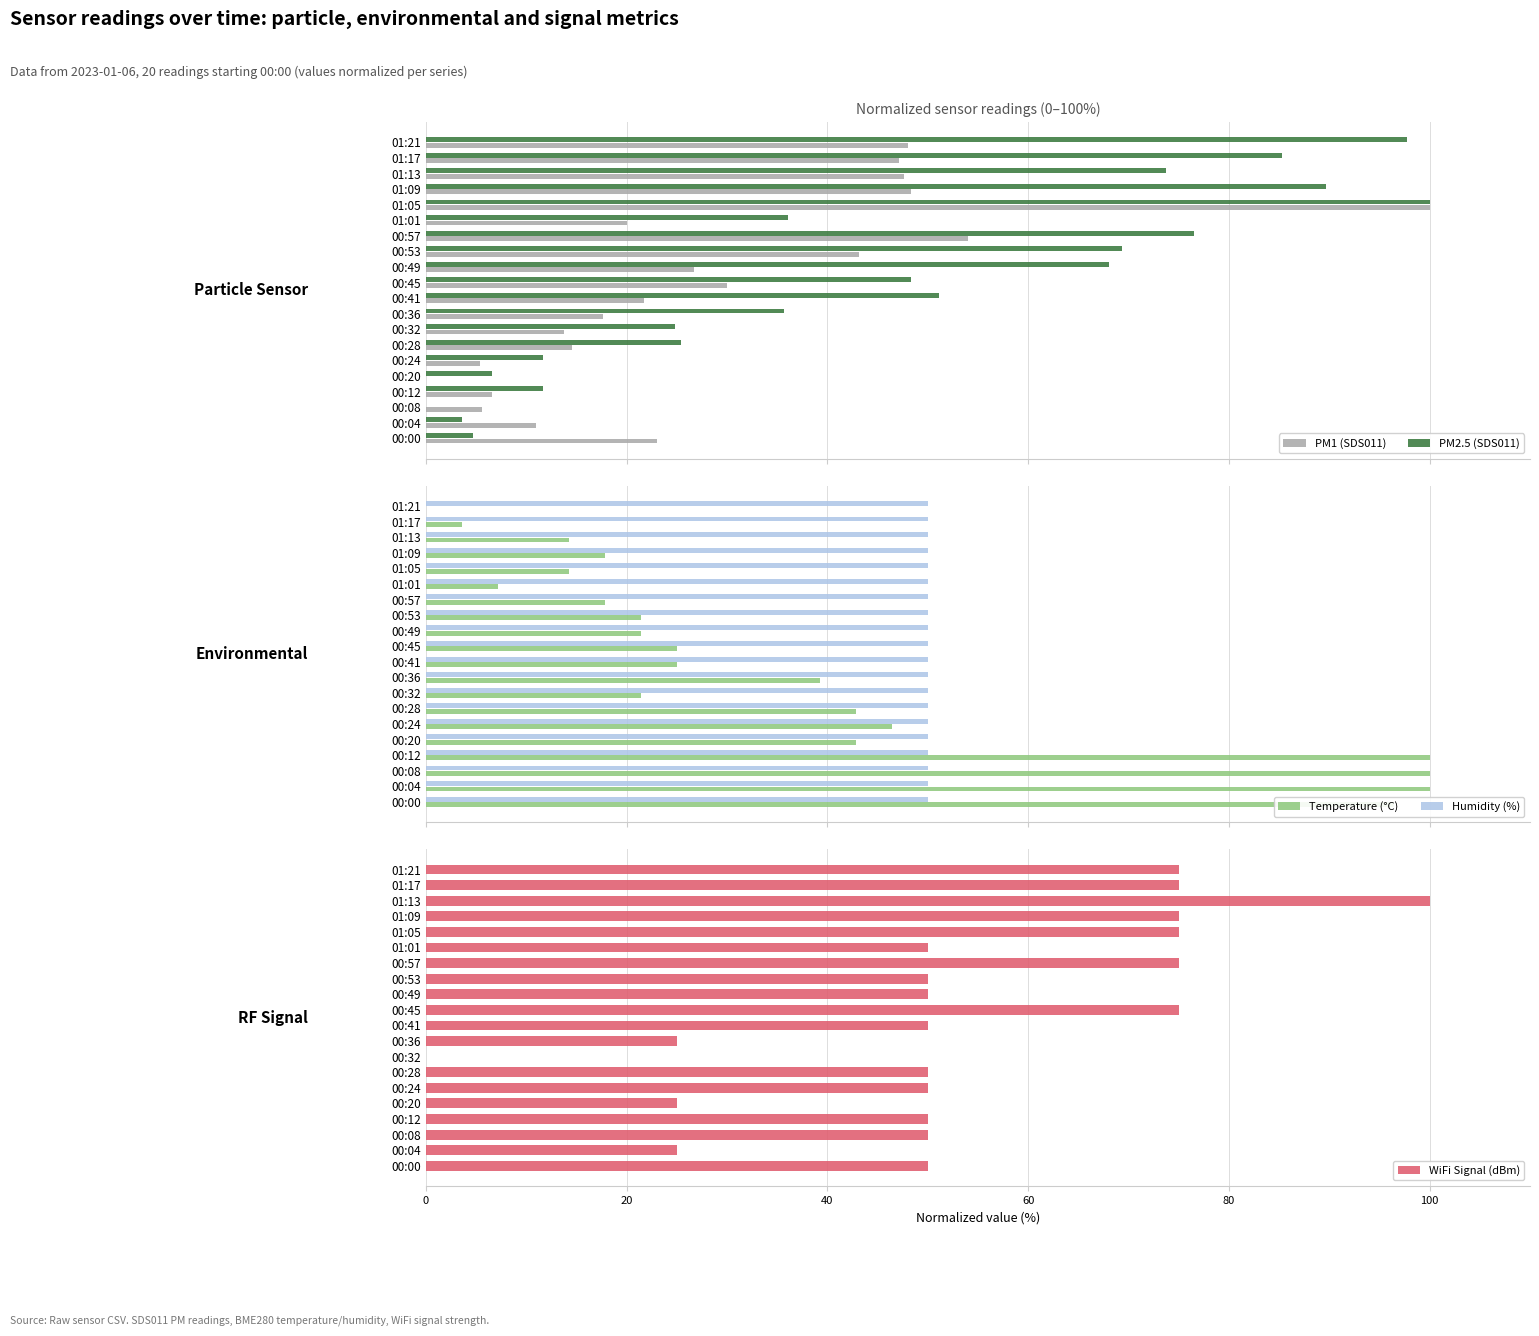

How many data points in PM1 (SDS011) are above 23?

10